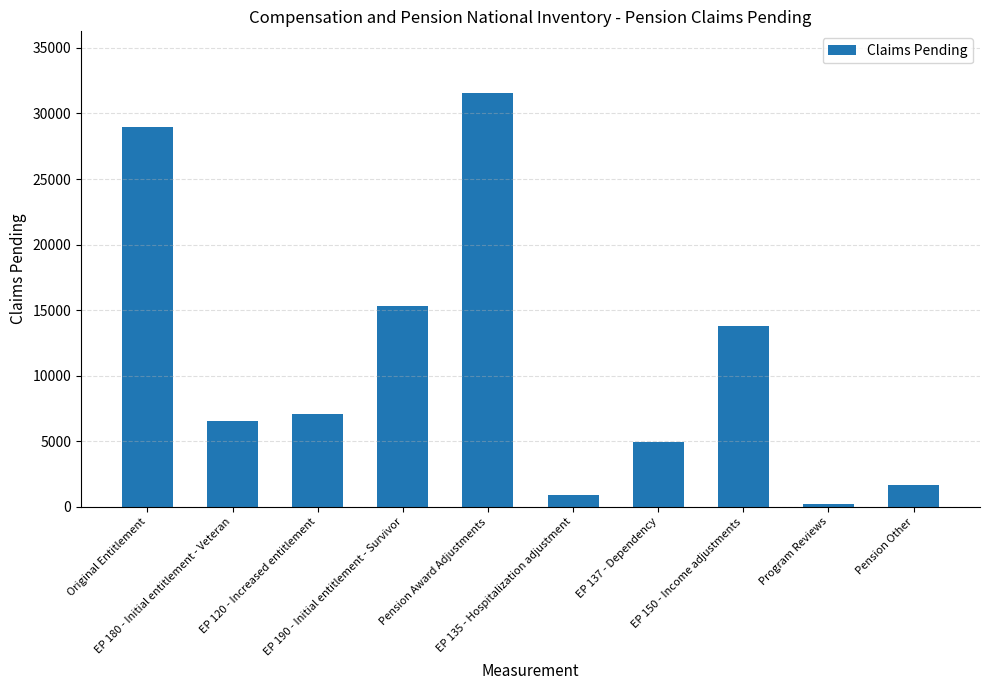

True or false: the data shows 44770 at Pension Award Adjustments.

False